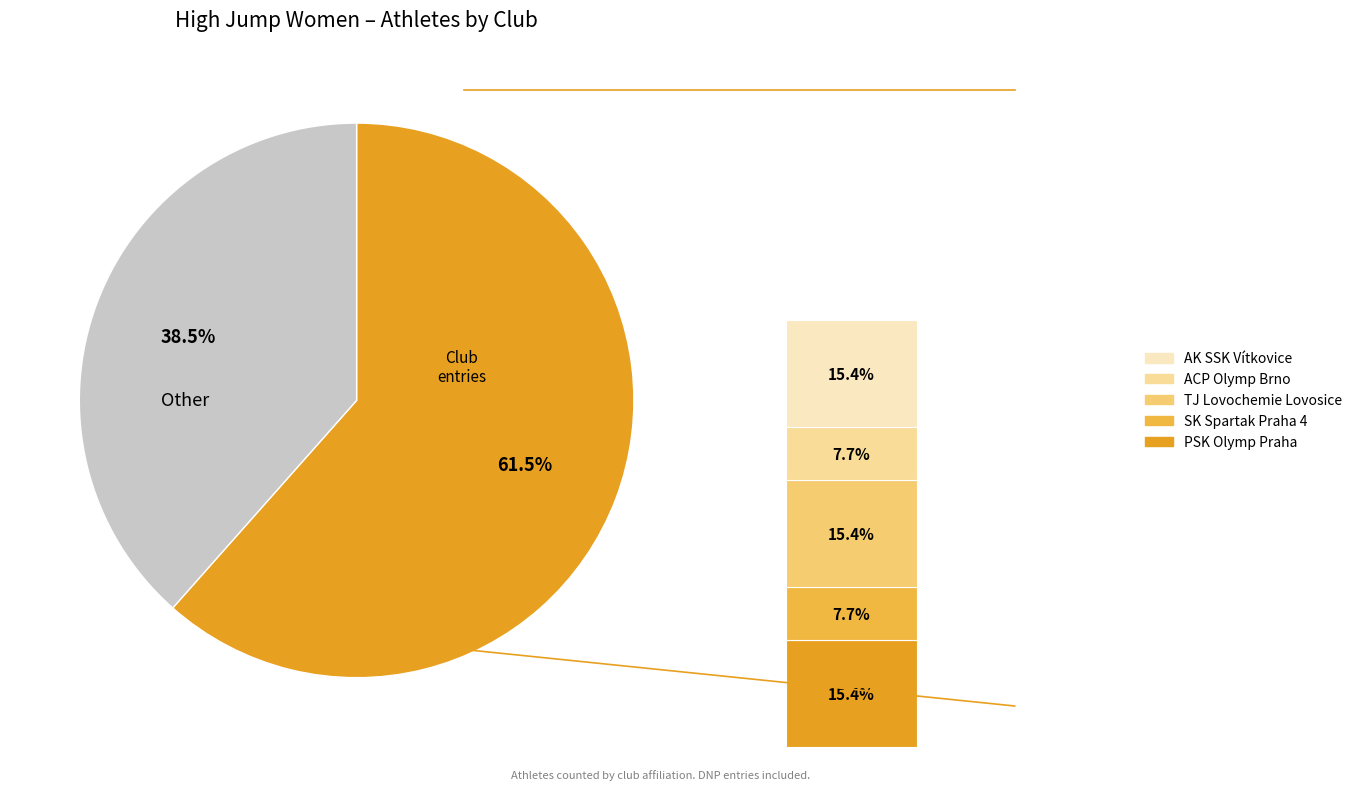

What is the ratio of the value at TJ Lovochemie Lovosice to the value at PSK Olymp Praha?

1.0